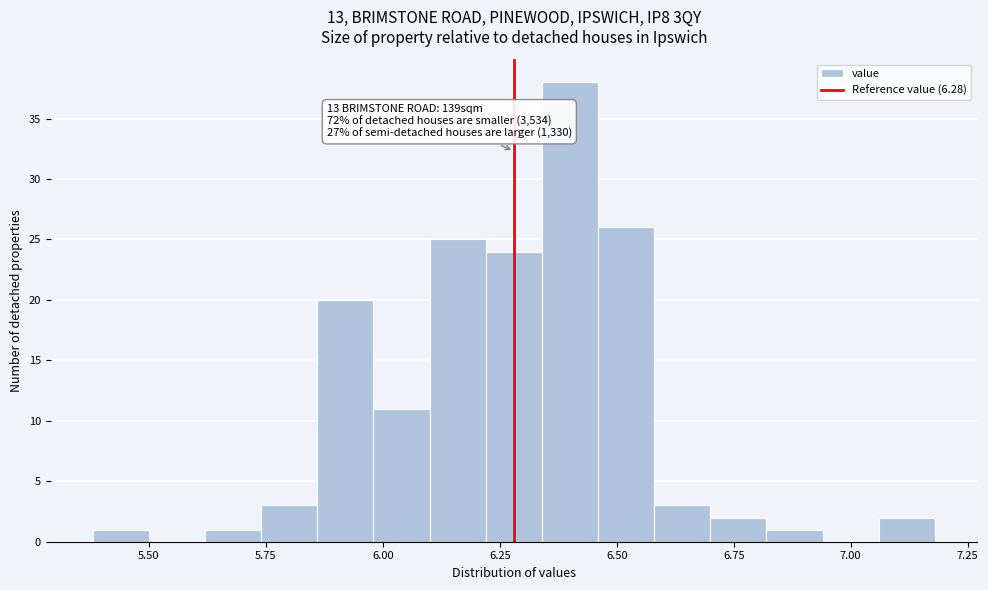

Read against the x-axis, roughly where is the centre of the tallest bar?

6.40